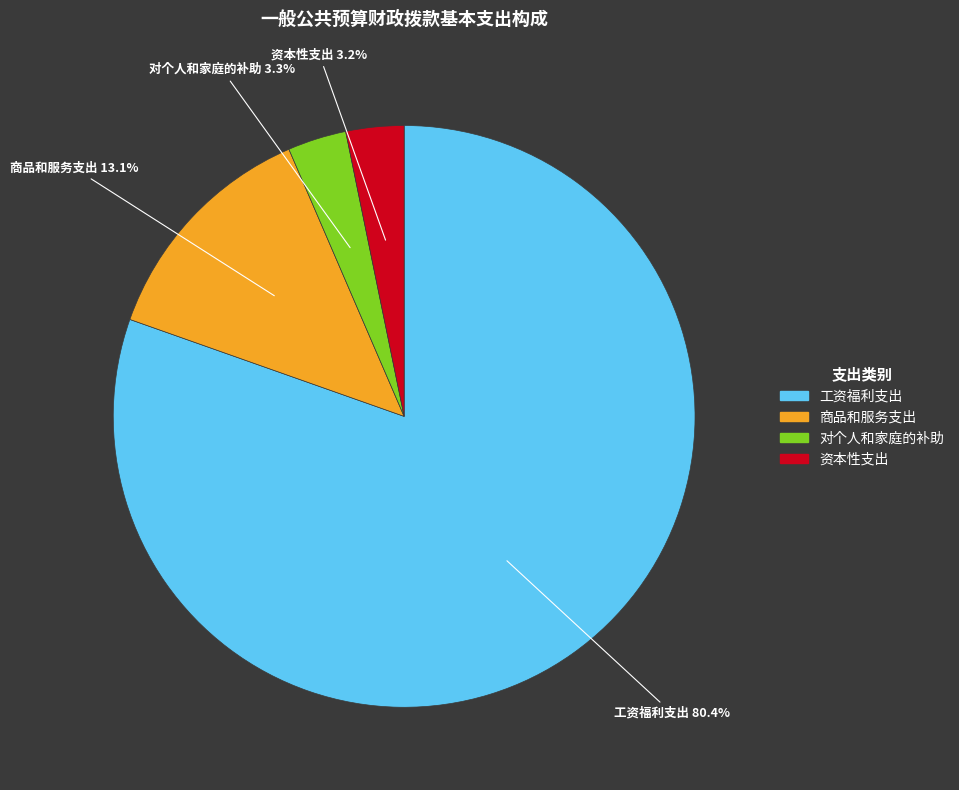

Is it true that 对个人和家庭的补助 is 10% of the pie?

False